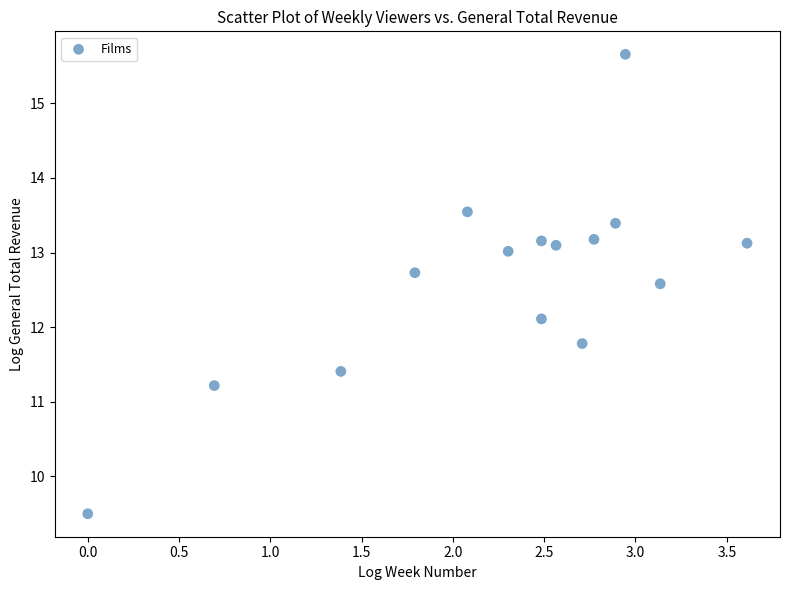

What is the range of X values (max minus min)?

3.6